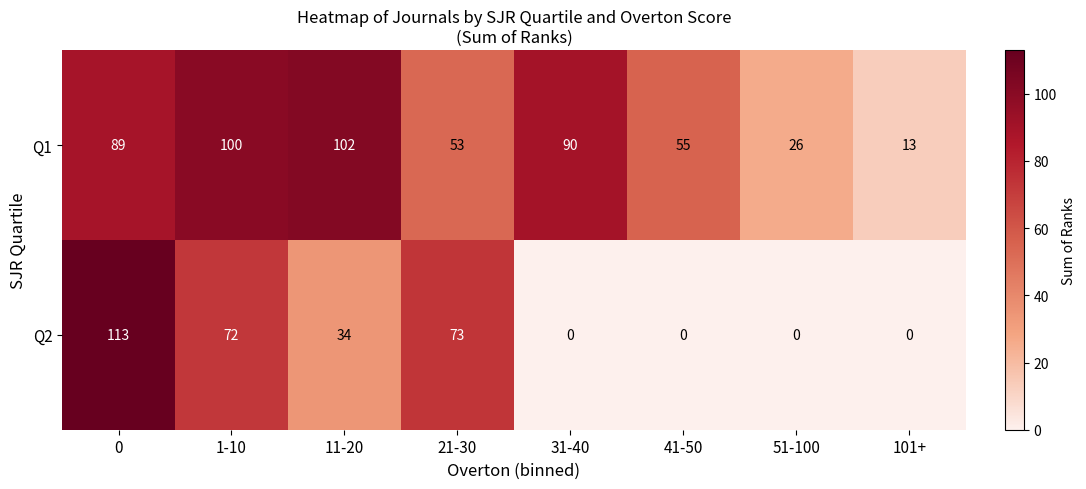

Reading left to right, list all the values displayed in this chart.

Q1: 0=89	1-10=100	11-20=102	21-30=53	31-40=90	41-50=55	51-100=26	101+=13
Q2: 0=113	1-10=72	11-20=34	21-30=73	31-40=0	41-50=0	51-100=0	101+=0